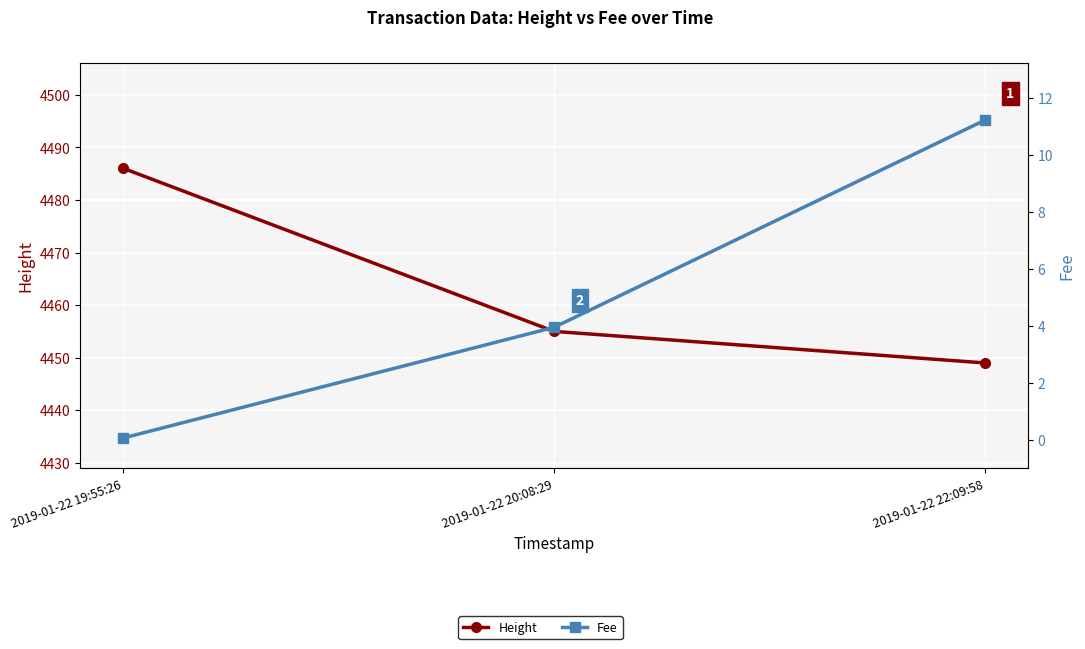

What is the label of the 3rd point from the right?

2019-01-22 19:55:26